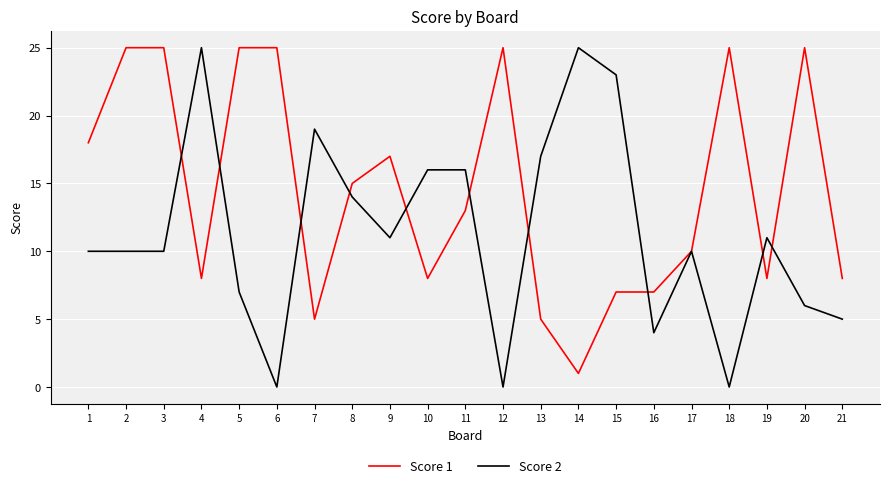

How many distinct data groups are displayed?

2